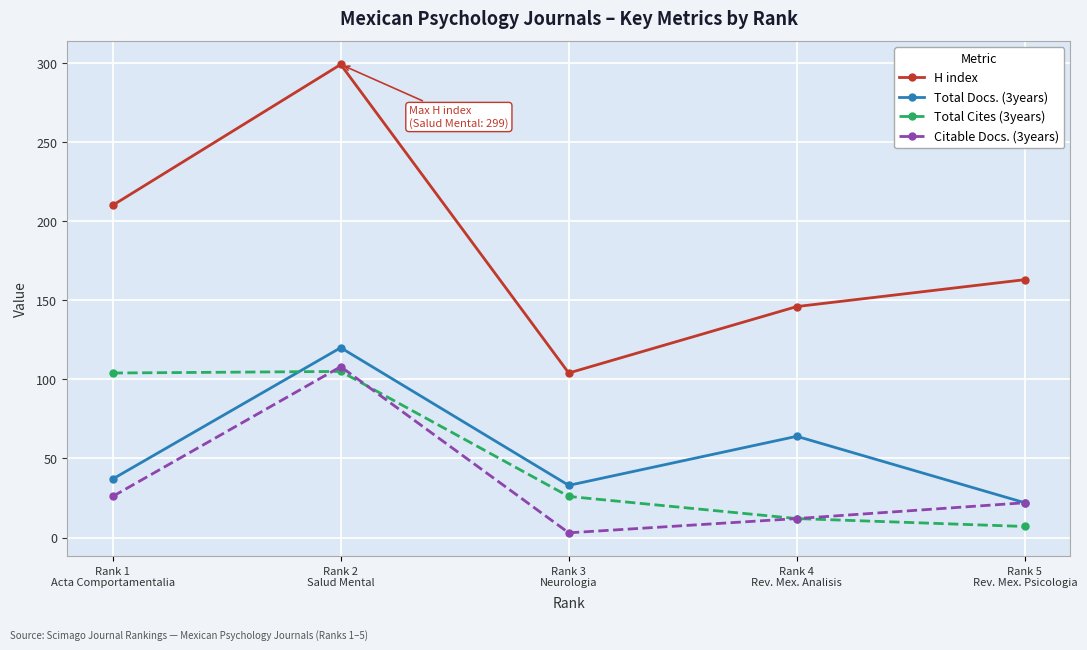

Where is Total Docs. (3years) nearest to the value 71?

Rank 4
Rev. Mex. Analisis